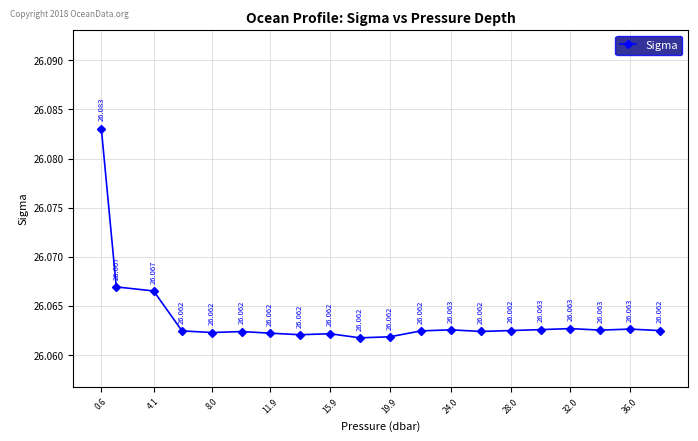

Does the chart have visible grid lines?

Yes